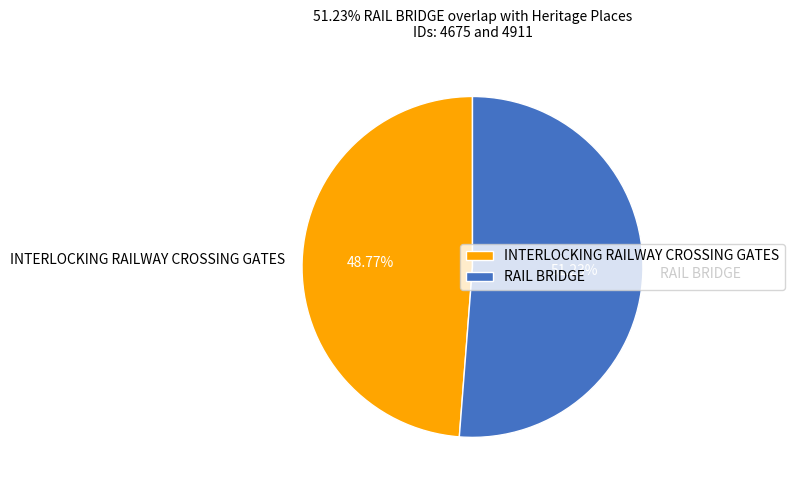

How many segments does this pie chart have?

2